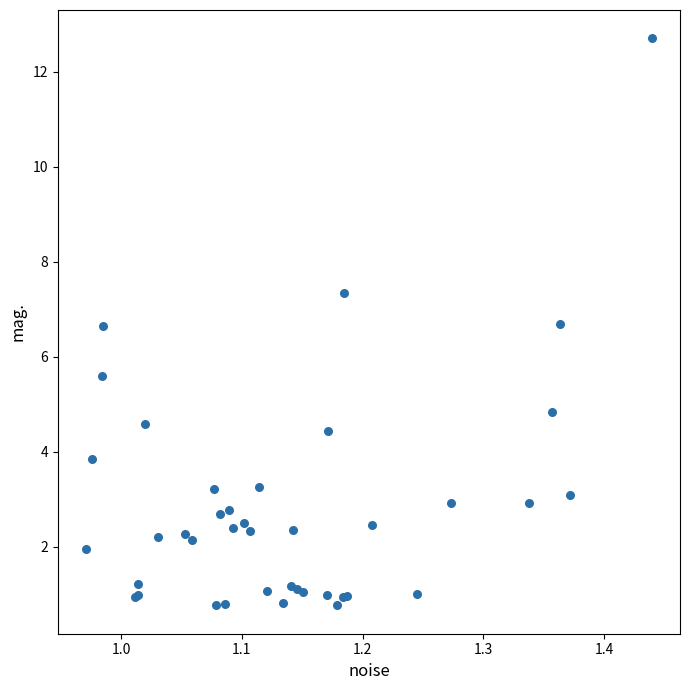

What Y value in the scatter plot is closest to 6?

5.6